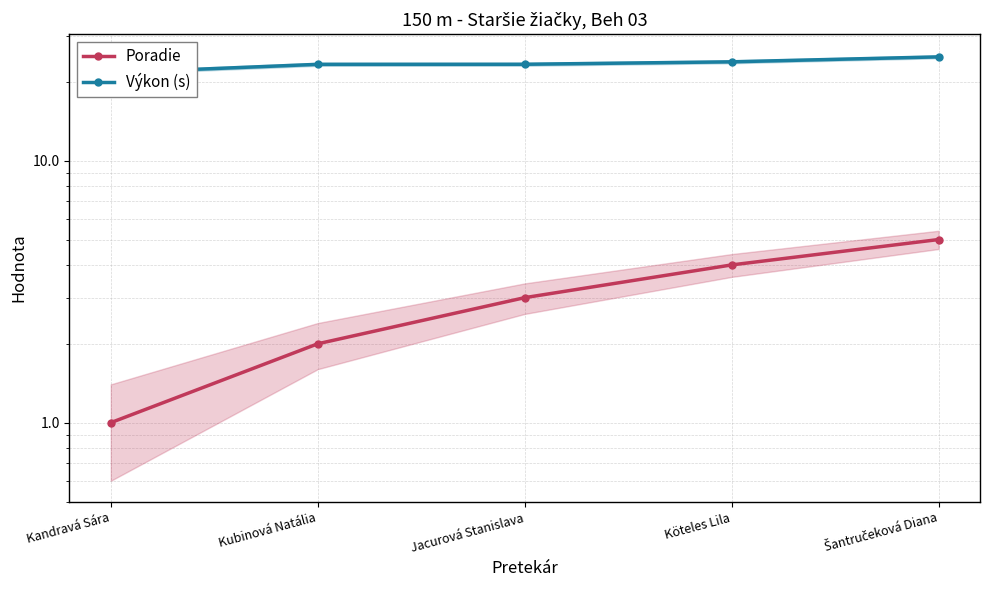

The Výkon (s) series shows 21.6 at Kandravá Sára. True or false?

True